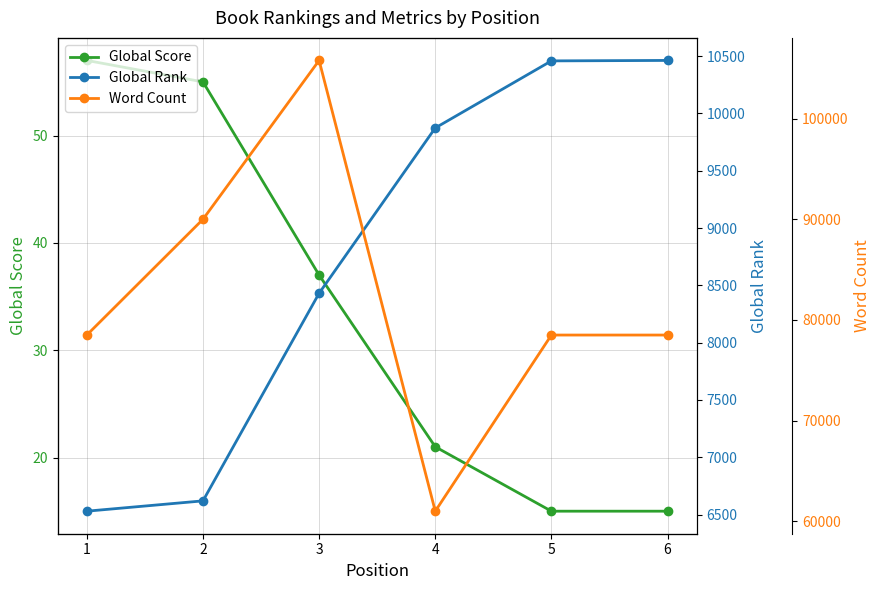

At which category is the sum across all series the highest?

3